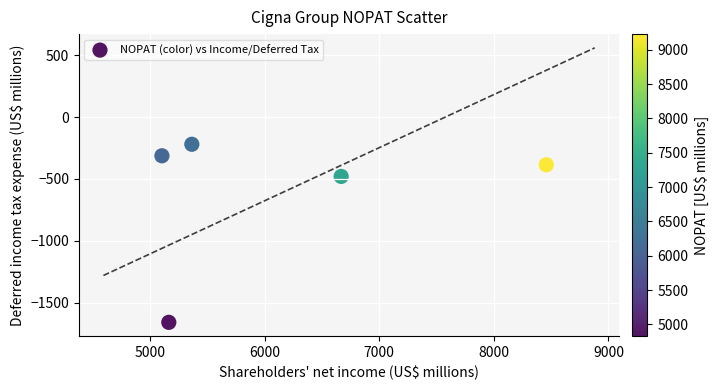

What is the average Y value?

-612